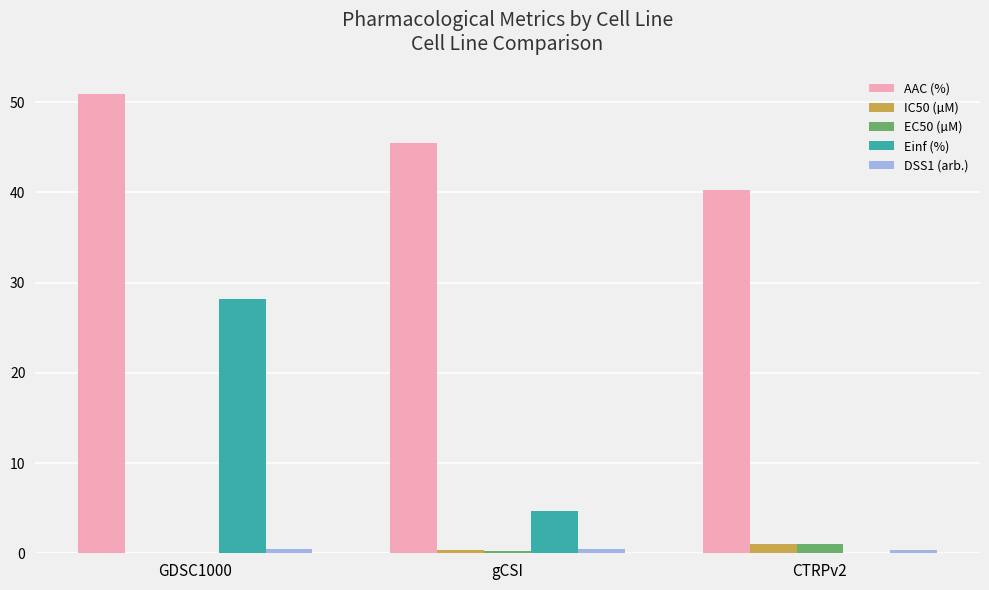

At which category does the chart reach its peak across all series?

GDSC1000